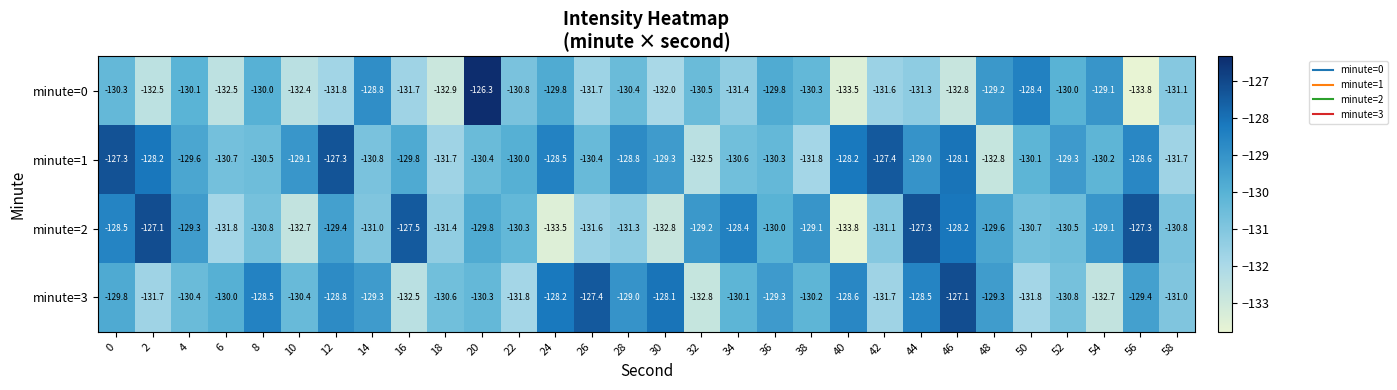

What is the highest value of the minute=3 series?

-127.1